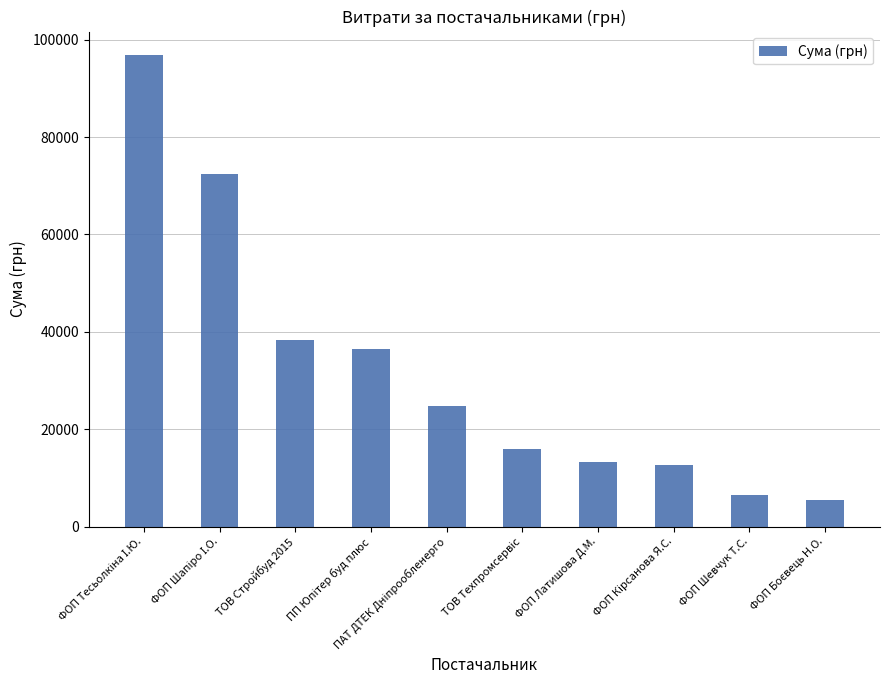

What is the minimum value shown in the chart?

5465.0